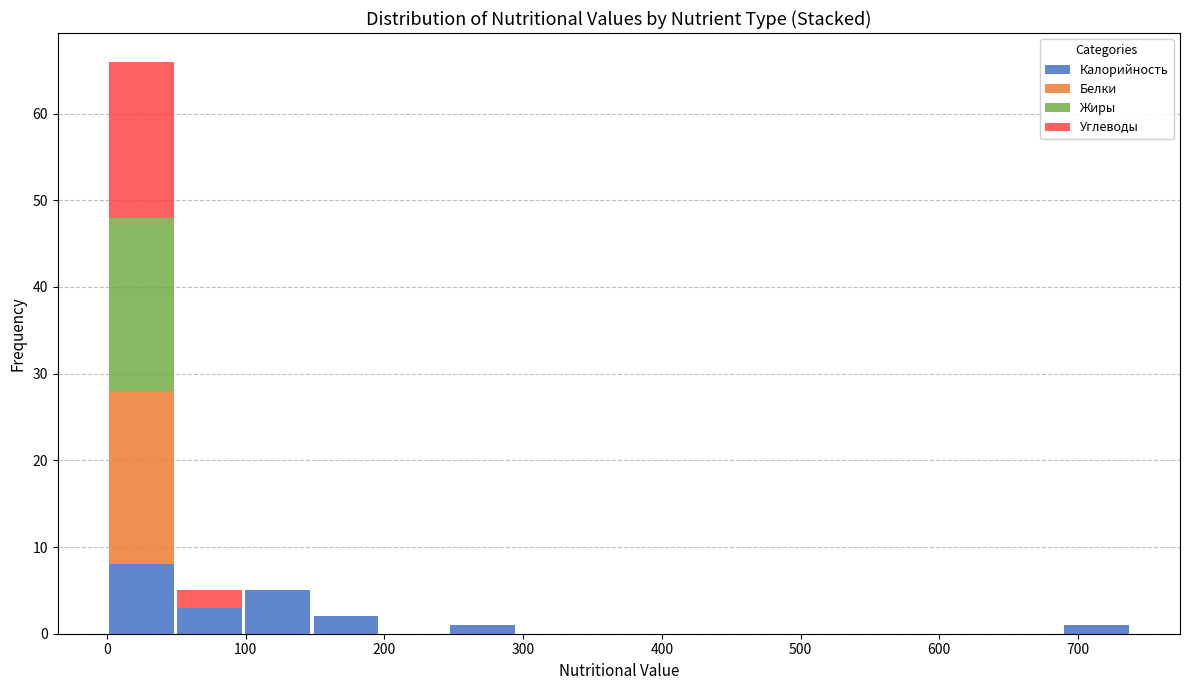

Reading left to right, list every stacked bar in this chart as the range it spans on the x-axis followed by its total height. Neither the bar edges nor the heights are printed on the chart, so give them approximately, as read against the axes.

0 to 50: 66
50 to 100: 5
100 to 150: 5
150 to 200: 2
200 to 250: 0
250 to 300: 1
300 to 340: 0
340 to 390: 0
390 to 440: 0
440 to 490: 0
490 to 540: 0
540 to 590: 0
590 to 640: 0
640 to 690: 0
690 to 740: 1